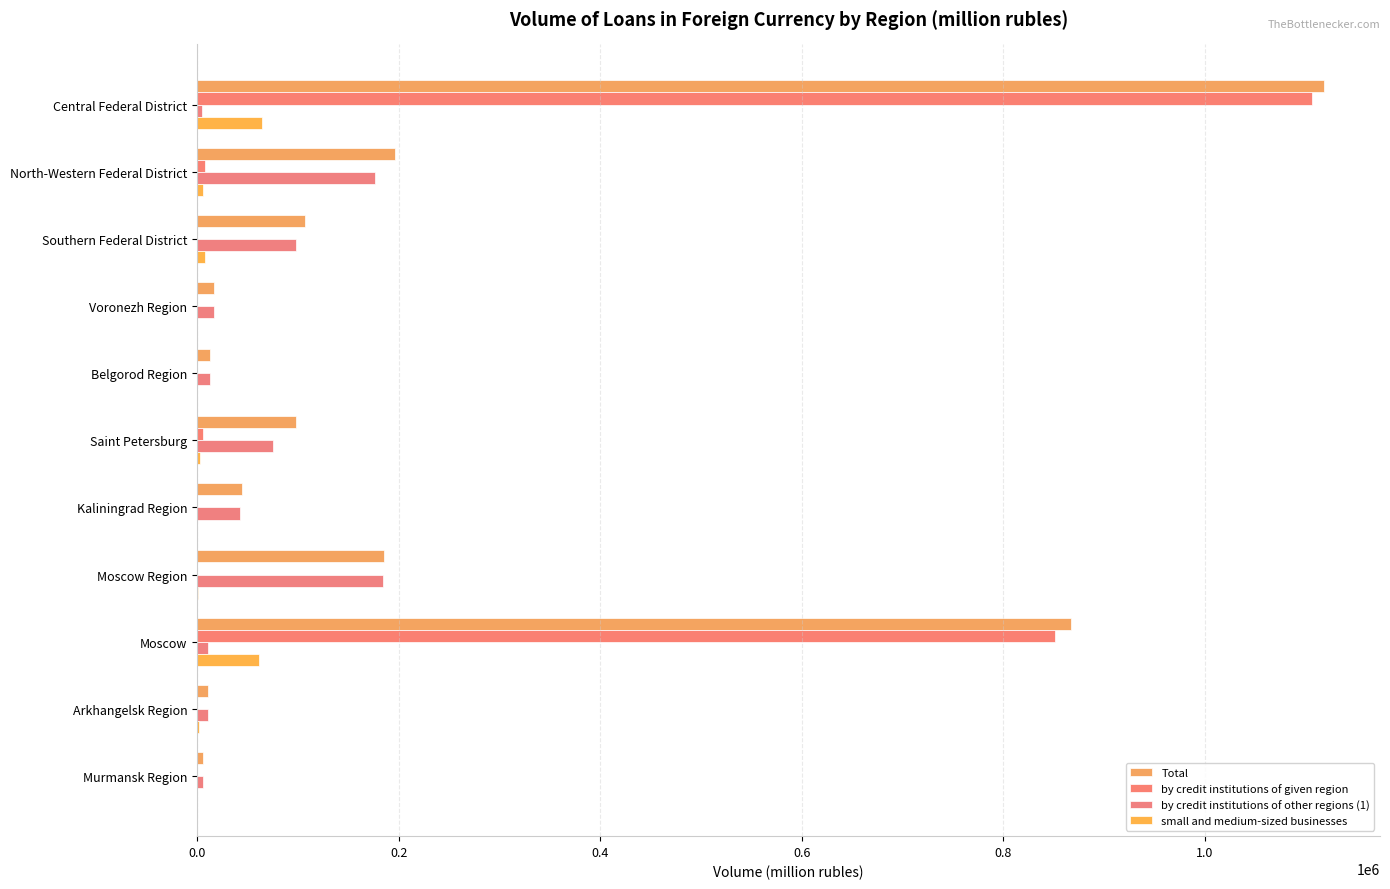

How many categories are shown in the chart?

11